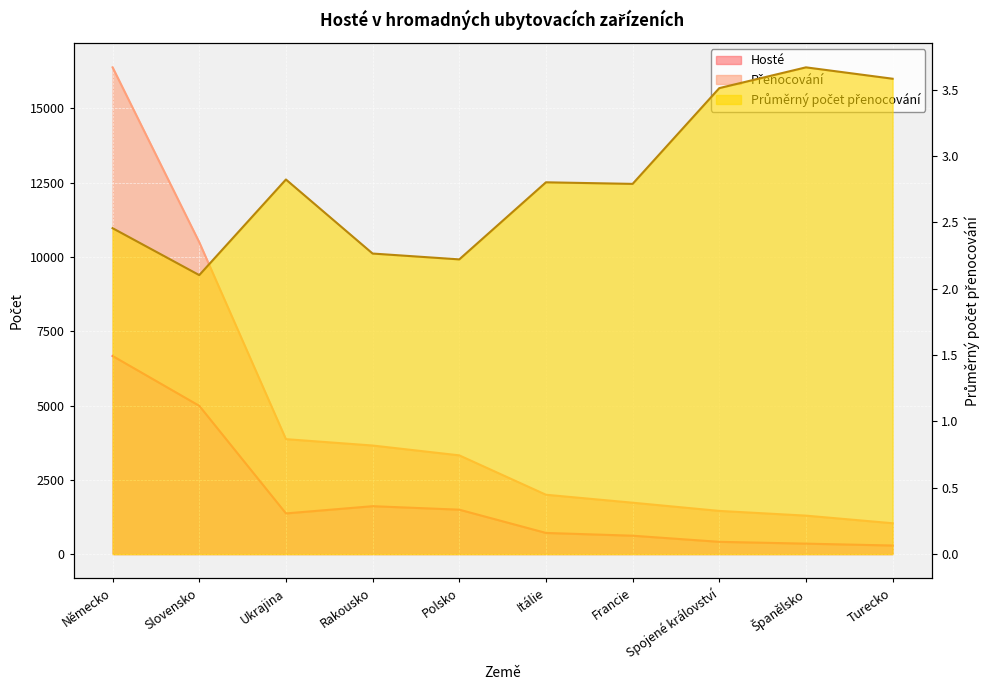

Reading left to right, what are all the values shown in this chart?

Hosté: Německo=6667.0	Slovensko=4990.0	Ukrajina=1370.0	Rakousko=1613.0	Polsko=1496.0	Itálie=713.0	Francie=620.0	Spojené království=414.0	Španělsko=353.0	Turecko=290.0
Přenocování: Německo=16377.0	Slovensko=10493.0	Ukrajina=3868.0	Rakousko=3654.0	Polsko=3323.0	Itálie=1998.0	Francie=1730.0	Spojené království=1454.0	Španělsko=1295.0	Turecko=1039.0
Průměrný počet přenocování: Německo=2.5	Slovensko=2.1	Ukrajina=2.8	Rakousko=2.3	Polsko=2.2	Itálie=2.8	Francie=2.8	Spojené království=3.5	Španělsko=3.7	Turecko=3.6